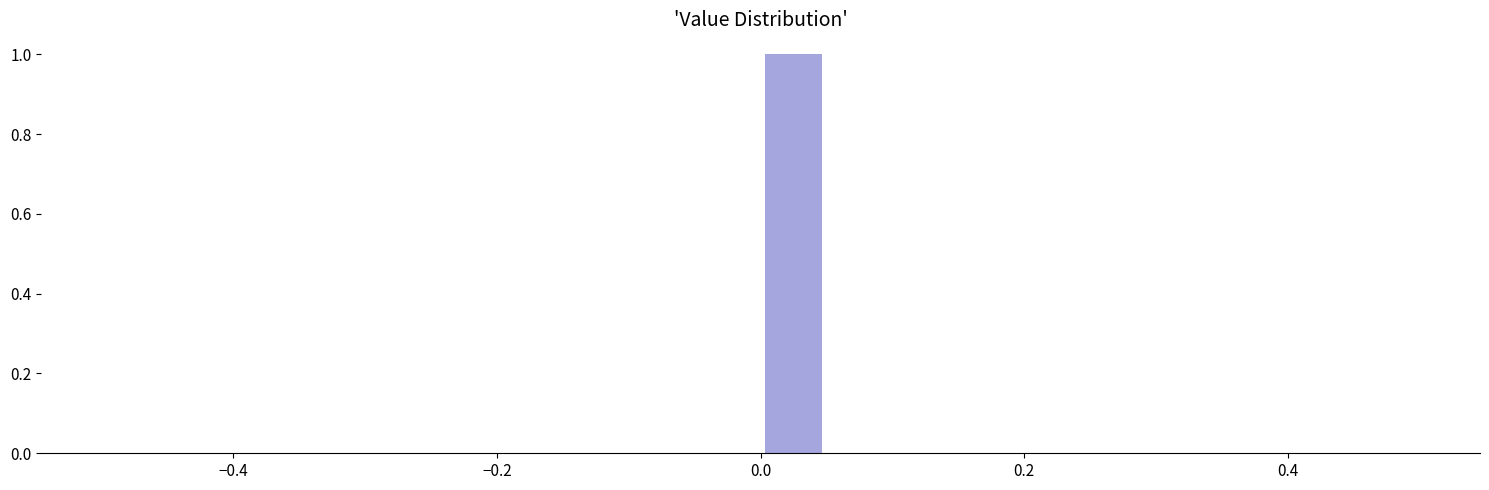

Around what value on the x-axis is the tallest bar? Give the approximate position of its centre, as read against the axis.

0.02